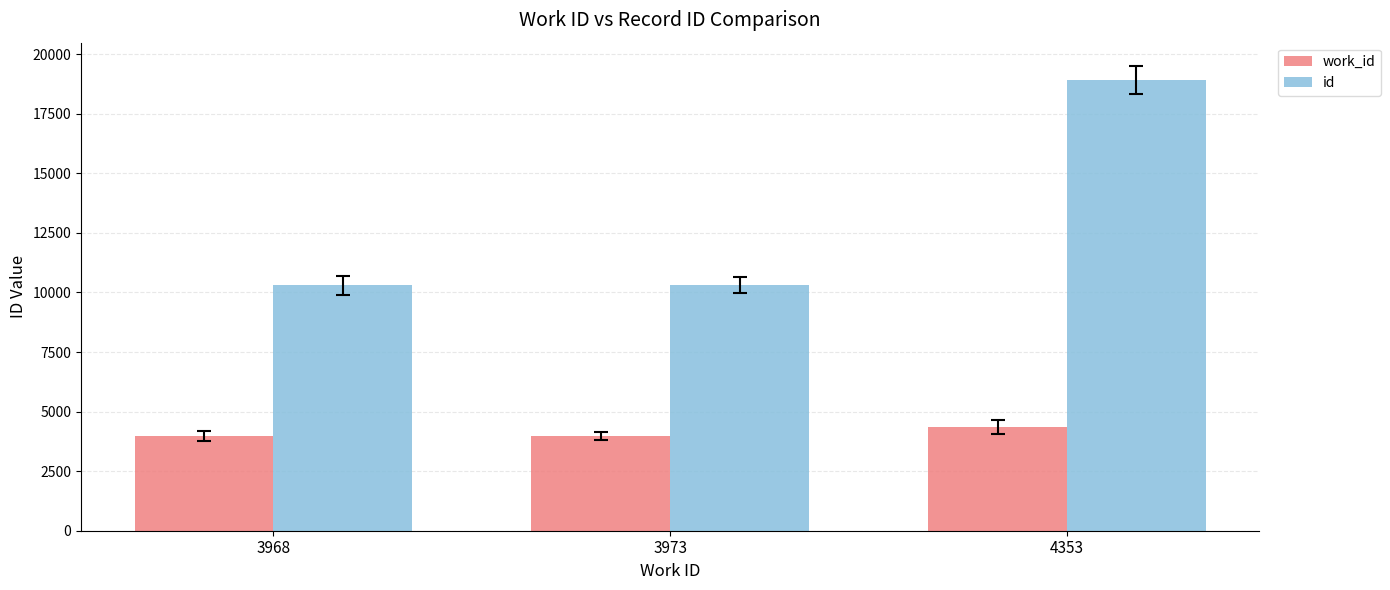

How many groups of bars are there?

3